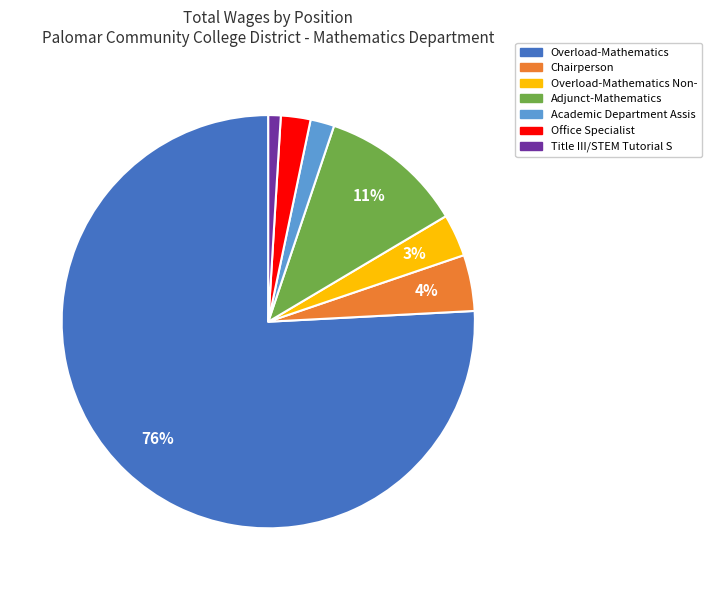

Is there any slice that represents more than half of the pie?

Yes